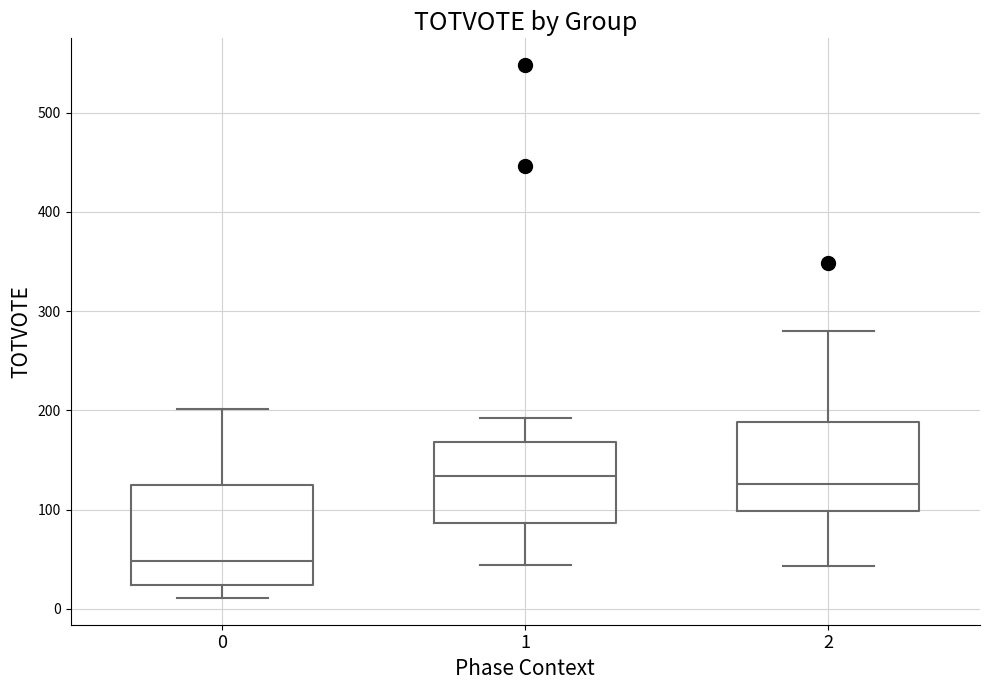

Where is the upper edge of the box at x = 1 on the y-axis? The values are not printed on the chart, so give them approximately, as read against the axis.

170